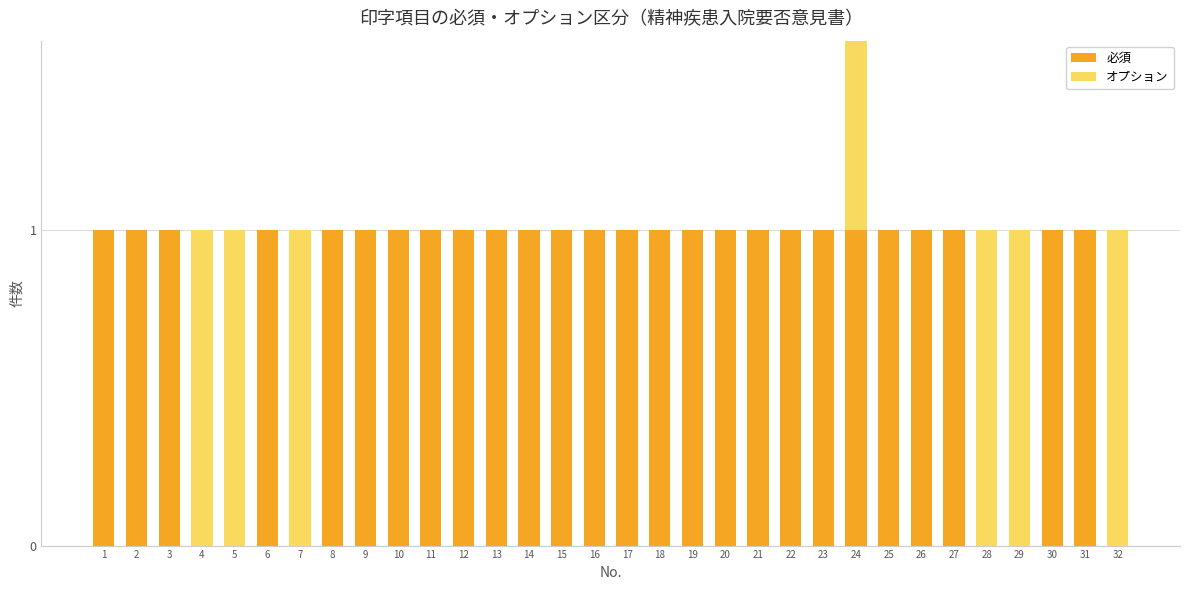

What is the sum of the 必須 values at 26 and 18?

2